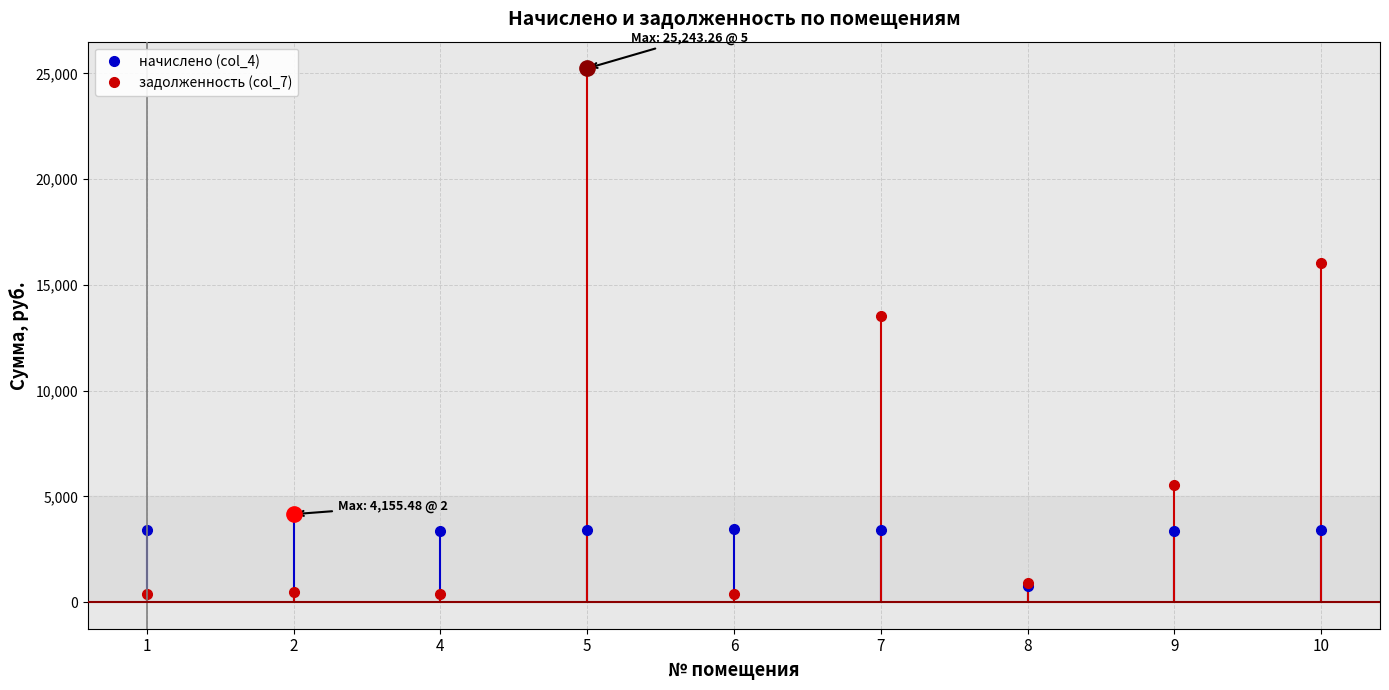

How many values in the начислено (col_4) series exceed 3393?

5